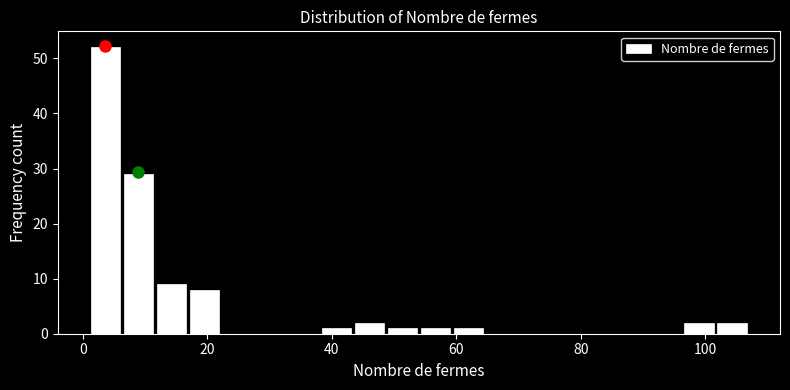

Around what value on the x-axis is the tallest bar? Give the approximate position of its centre, as read against the axis.

4